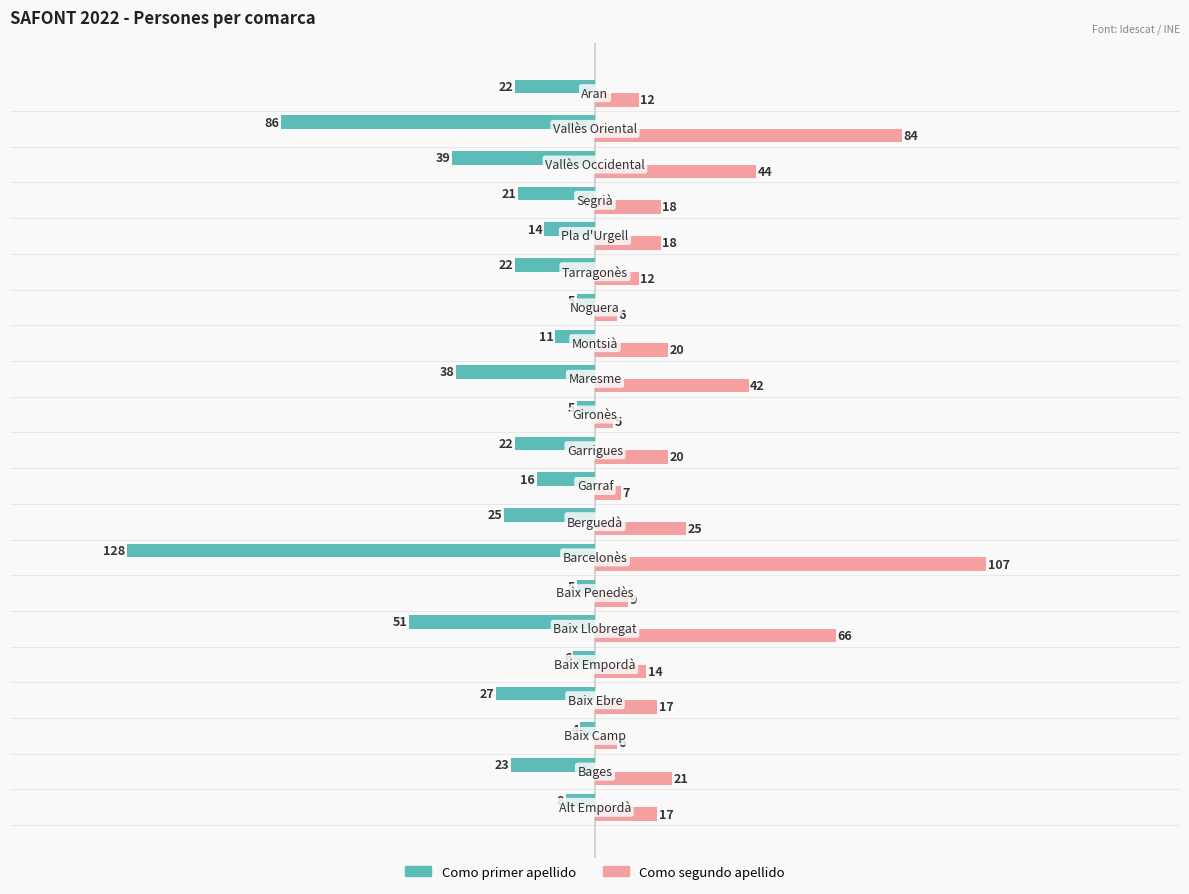

How many categories are shown in the chart?

21